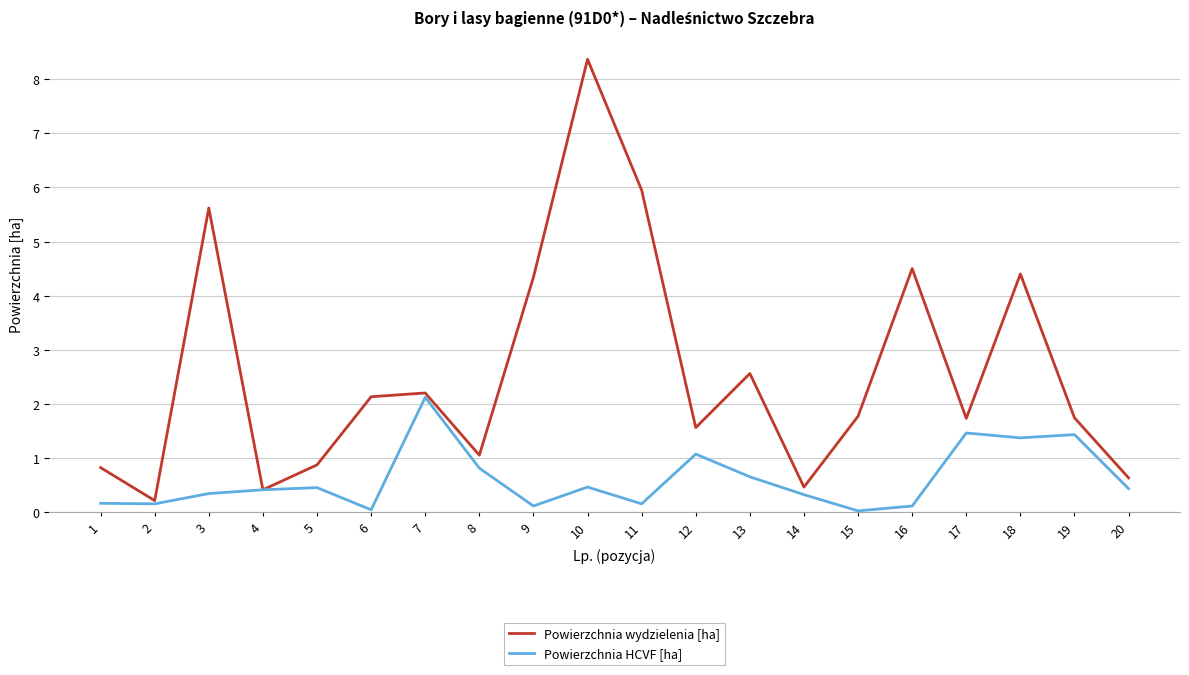

Which category has the highest value in the Powierzchnia wydzielenia [ha] series?

10